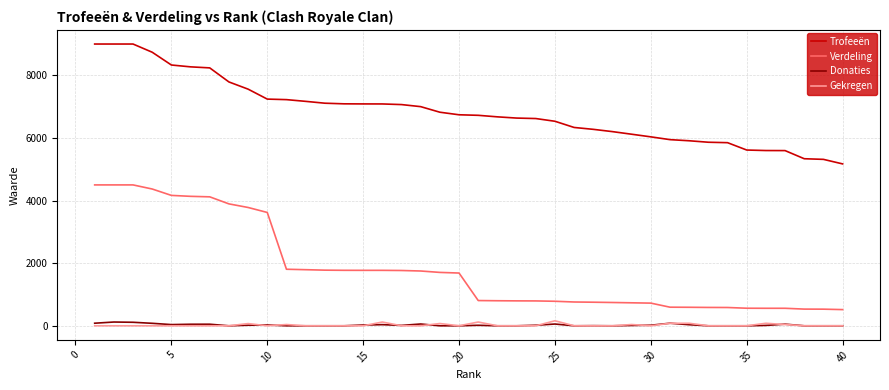

What are all the series names shown in the legend?

Trofeeën, Verdeling, Donaties, Gekregen